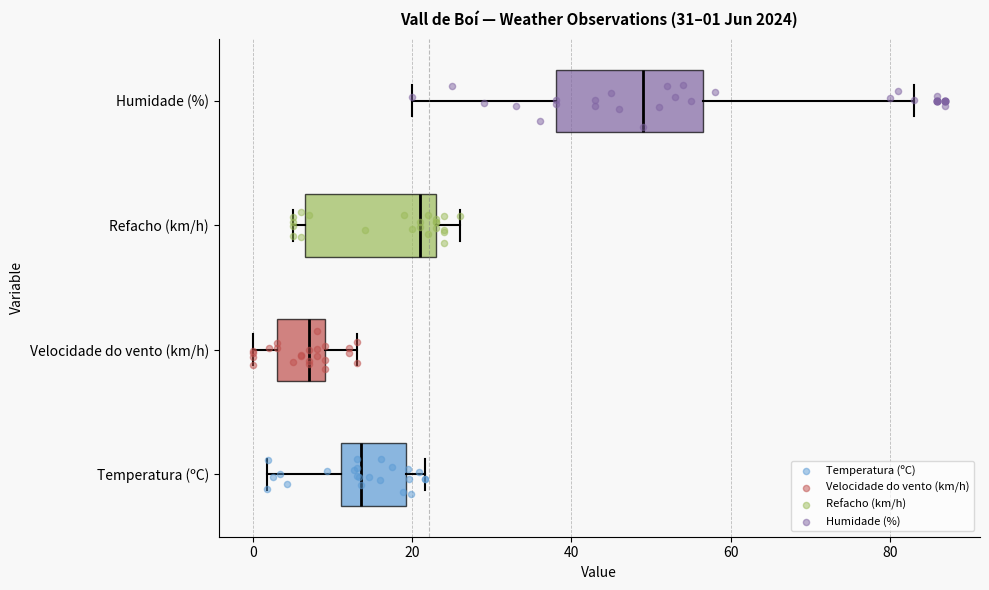

Which box's median line is the furthest to the left?

Velocidade do vento (km/h)